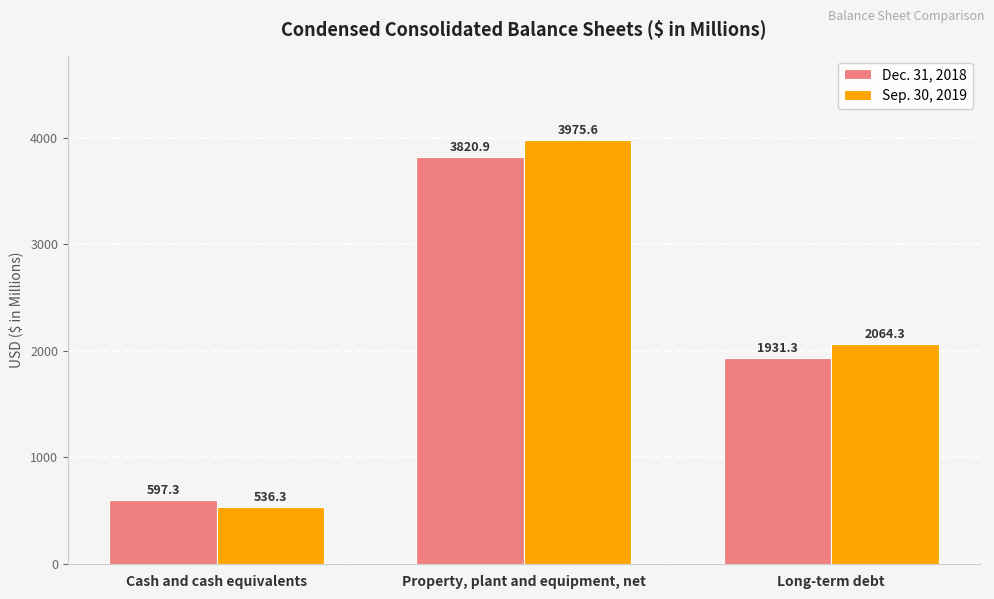

Between Cash and cash equivalents and Property, plant and equipment, net, which series saw the biggest shift?

Sep. 30, 2019